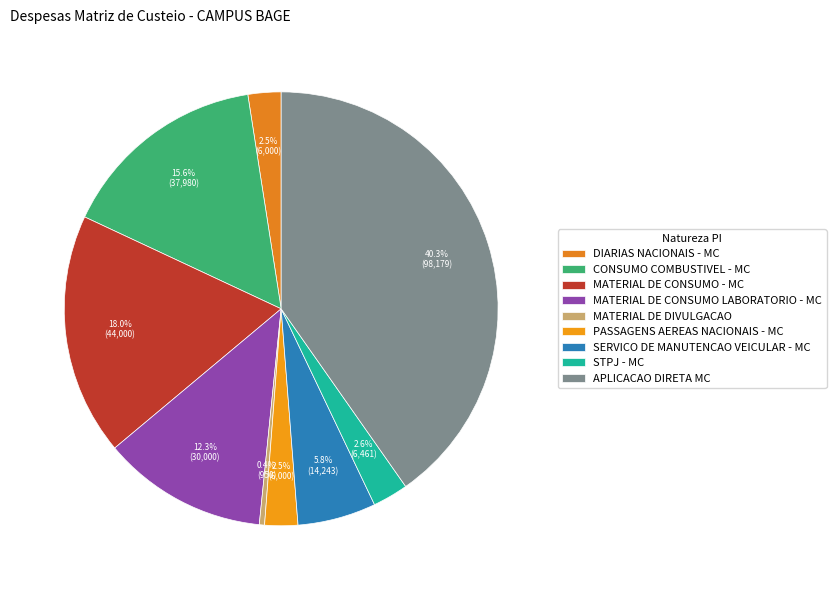

The STPJ - MC slice represents 3% of the pie. True or false?

True